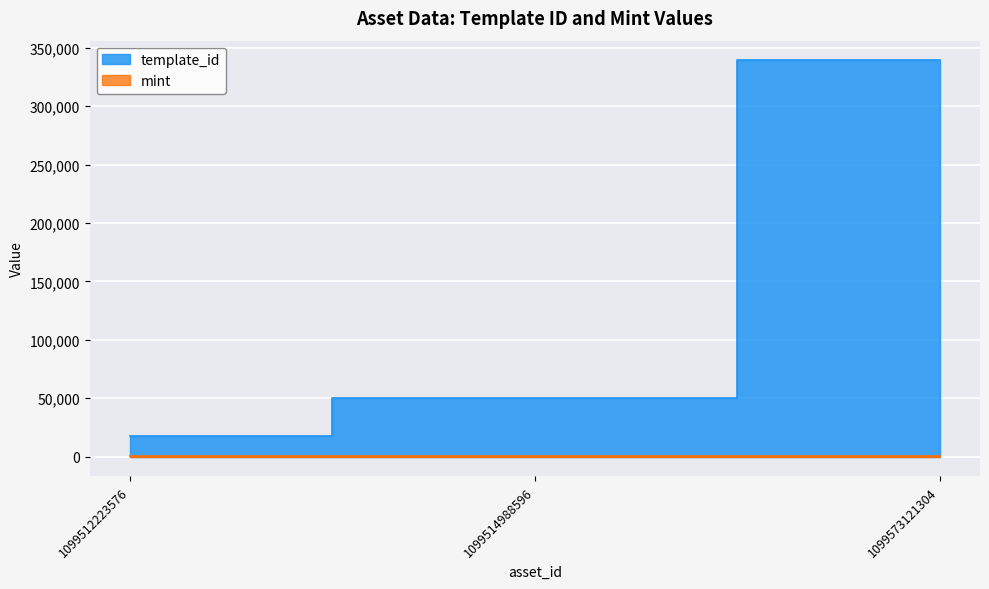

What is the sum of all mint values?

1510